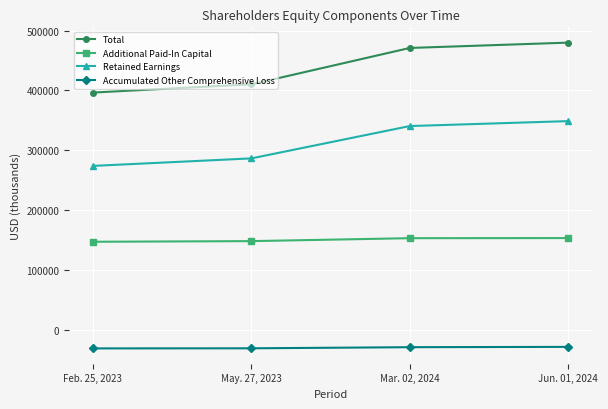

At which label does Accumulated Other Comprehensive Loss first exceed -29531?

Jun. 01, 2024